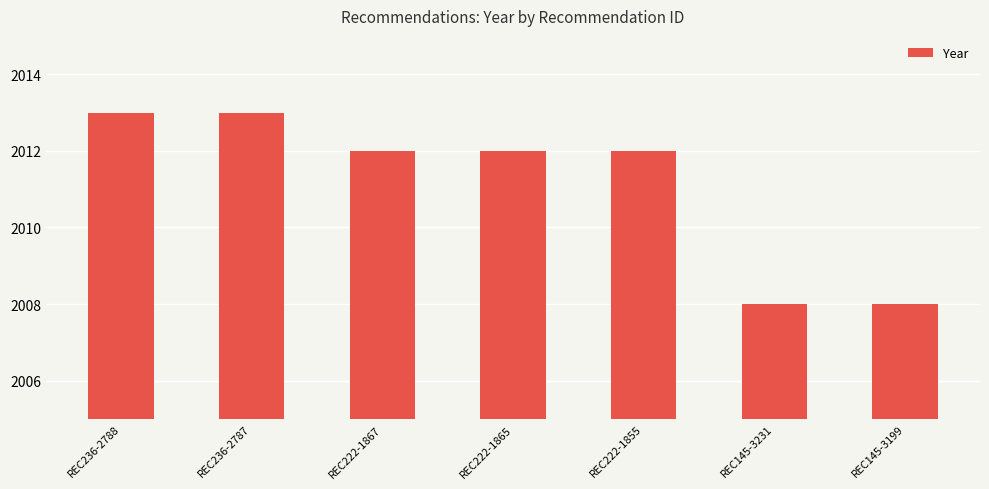

Is it true that the value at REC145-3199 is 2008?

True